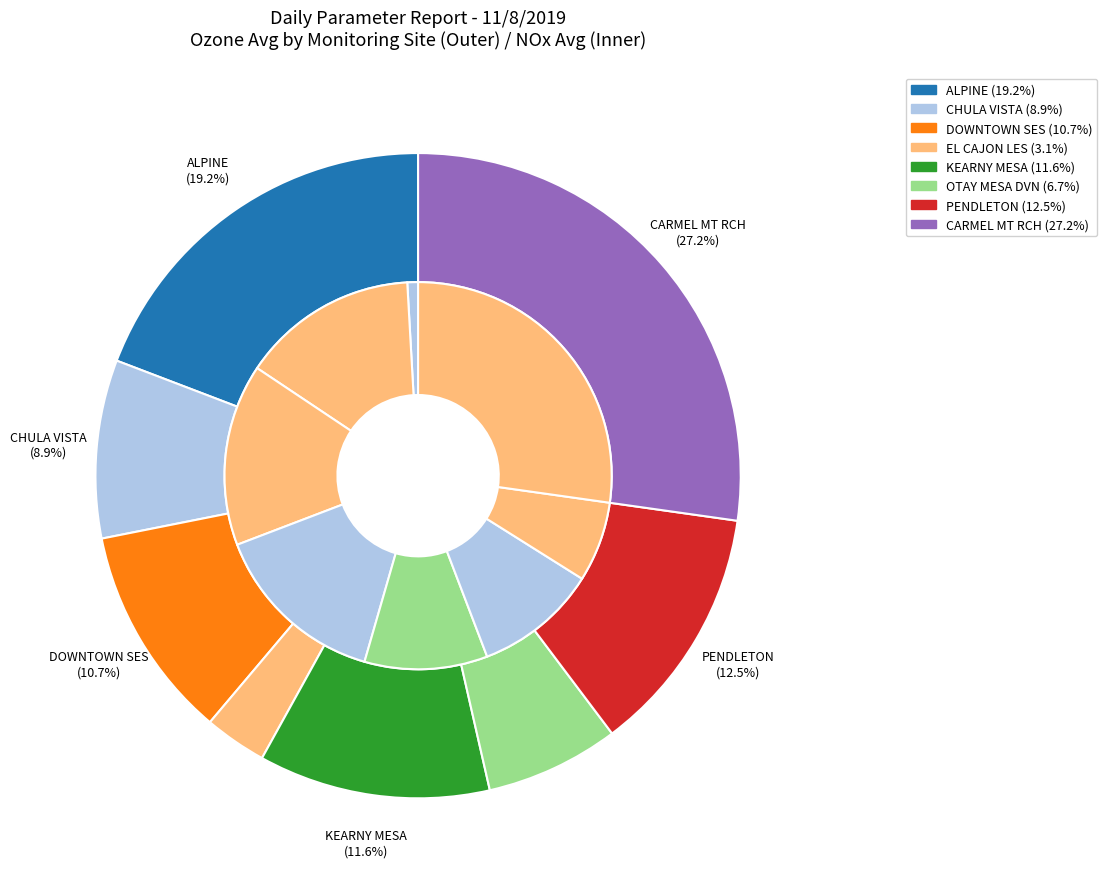

How many segments does this pie chart have?

8